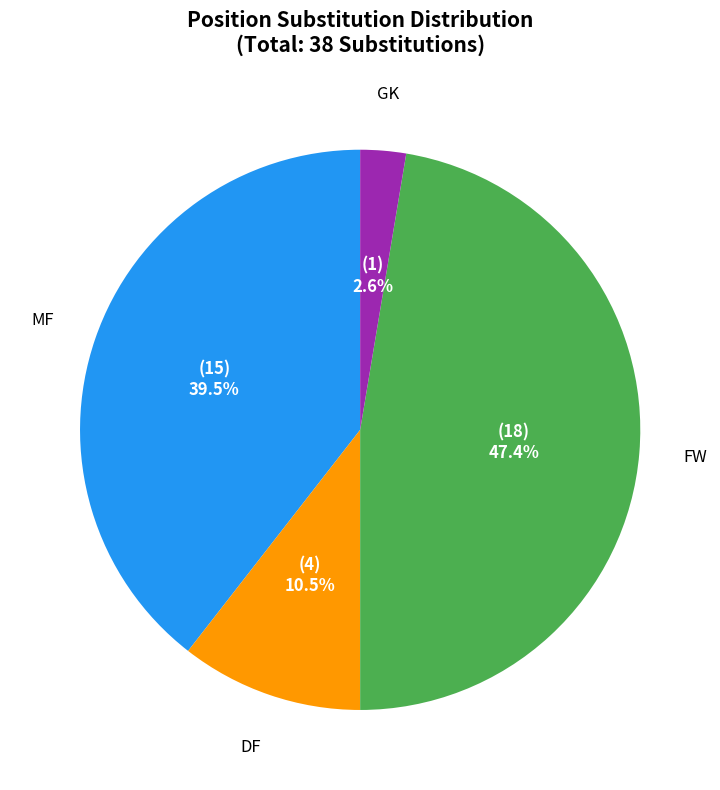

How many segments does this pie chart have?

4